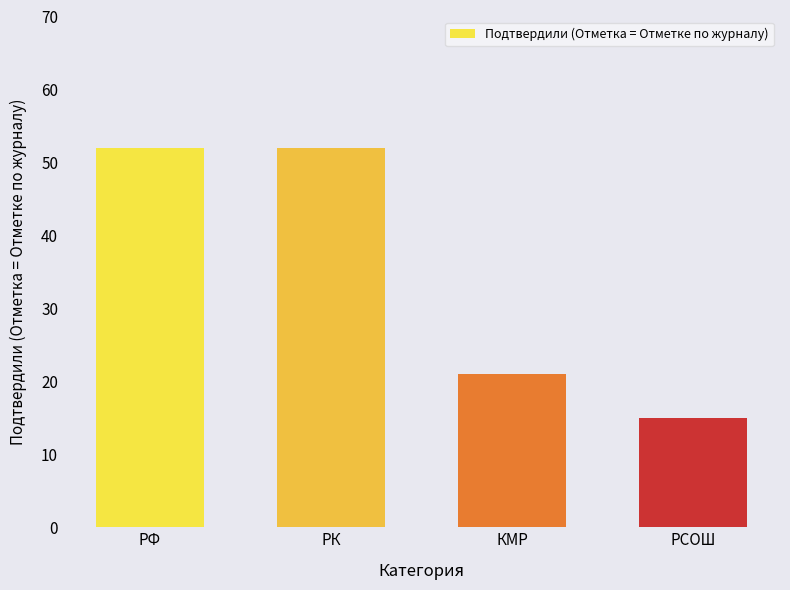

What is the sum of all values?

140